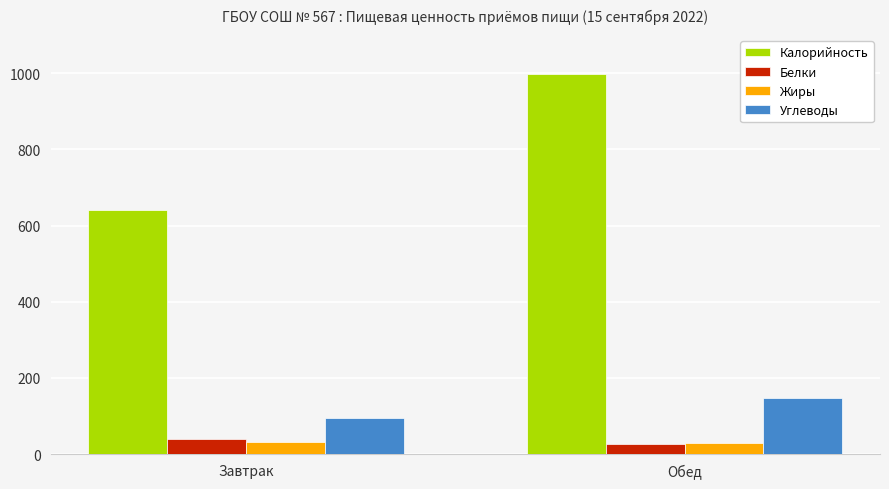

Are the bars grouped side by side (vs. stacked)?

Yes